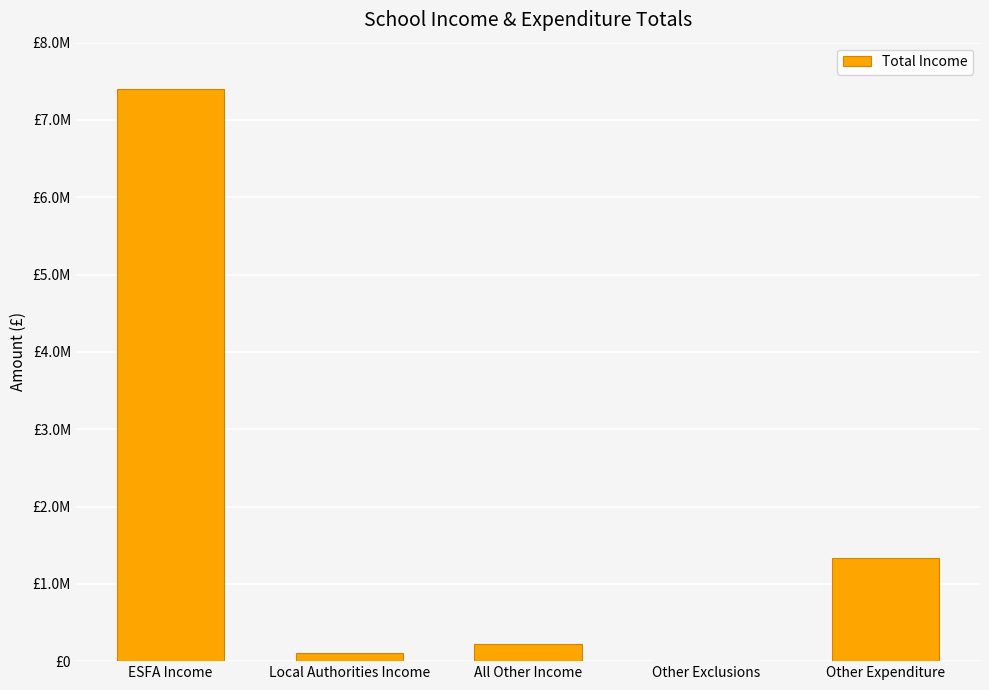

What is the value of the 2nd bar from the left?

108169